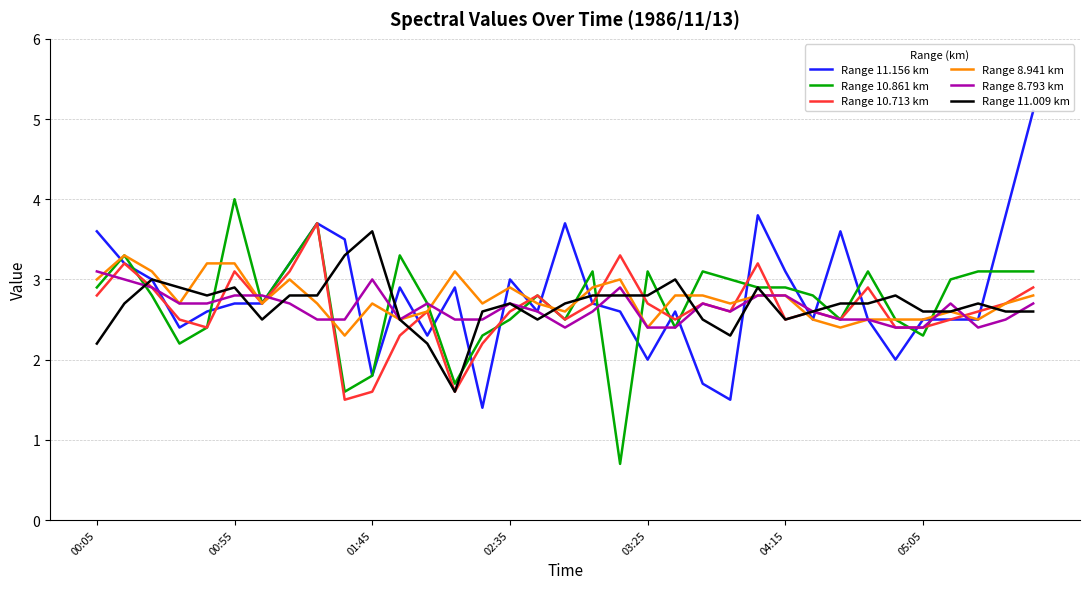

What is the smallest value displayed?

0.7